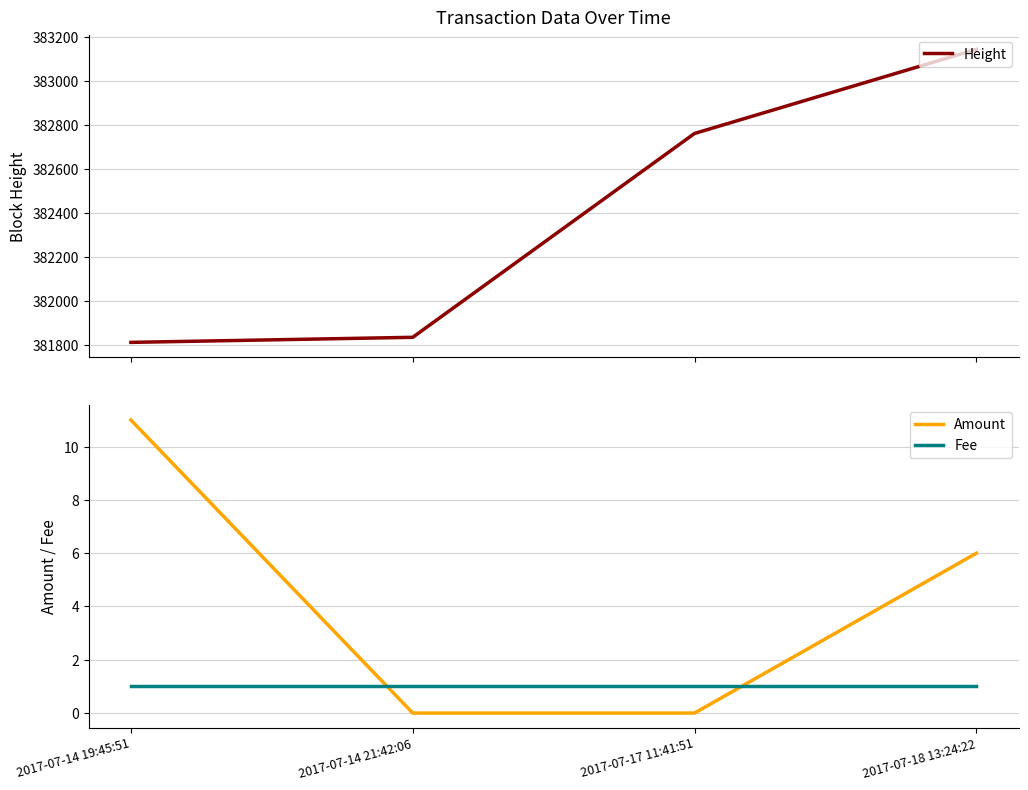

What is the total value across all series at 2017-07-18 13:24:22?

383150